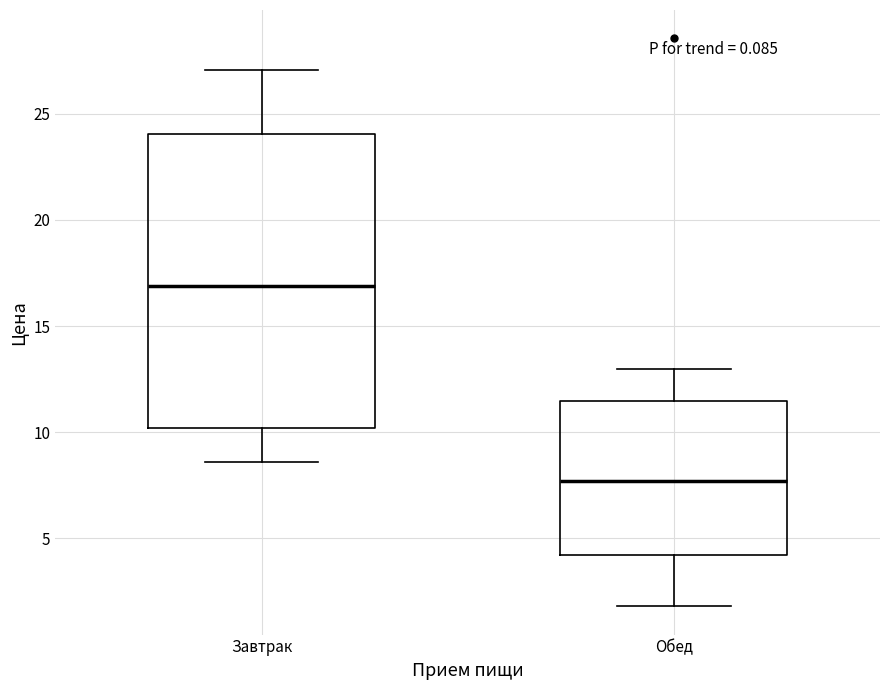

Reading left to right, read every box against the y-axis: the position of its median line, the range the box covers, and the ends of its whiskers. The values are not printed on the chart, so give them approximately, as read against the axis.

Завтрак: median 17.0, box 10.0 to 24.0, whiskers 8.5 to 27.0
Обед: median 7.5, box 4.0 to 11.5, whiskers 2.0 to 13.0